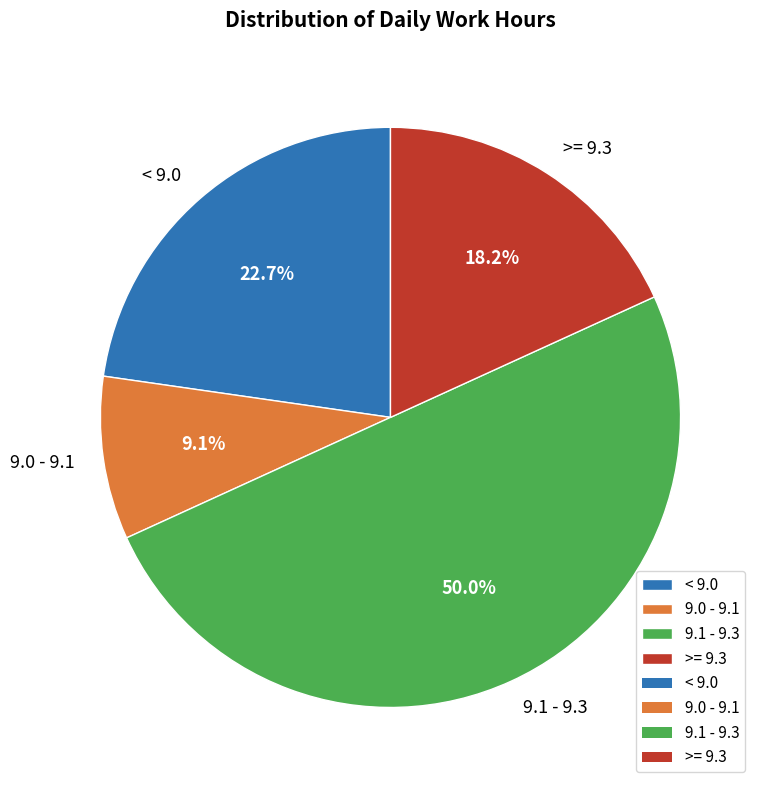

Which has a higher value, >= 9.3 or 9.1 - 9.3?

9.1 - 9.3